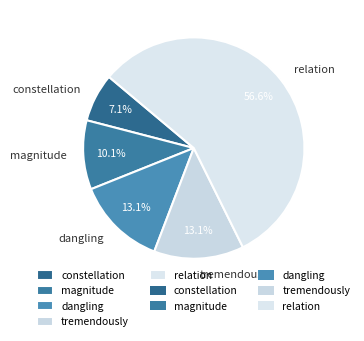

Does dangling represent more than half of the total?

No